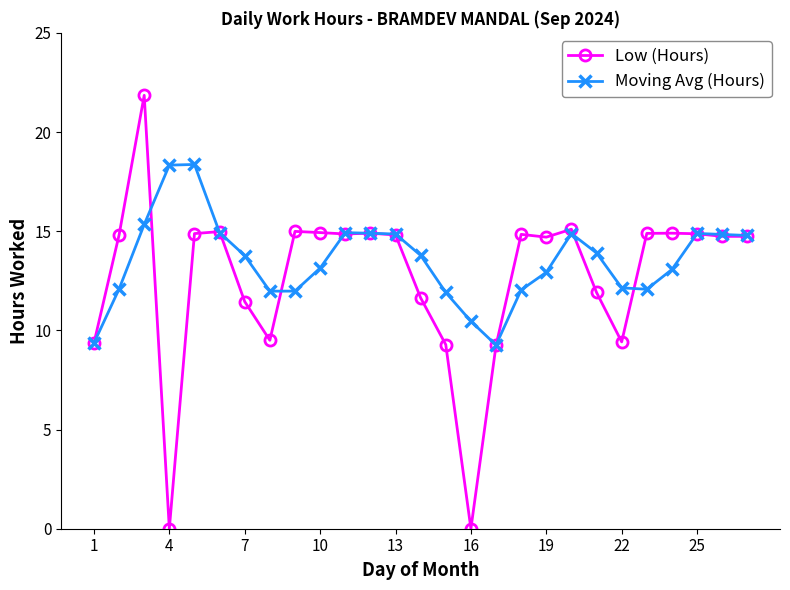

Which series has the largest total across all categories?

Moving Avg (Hours)